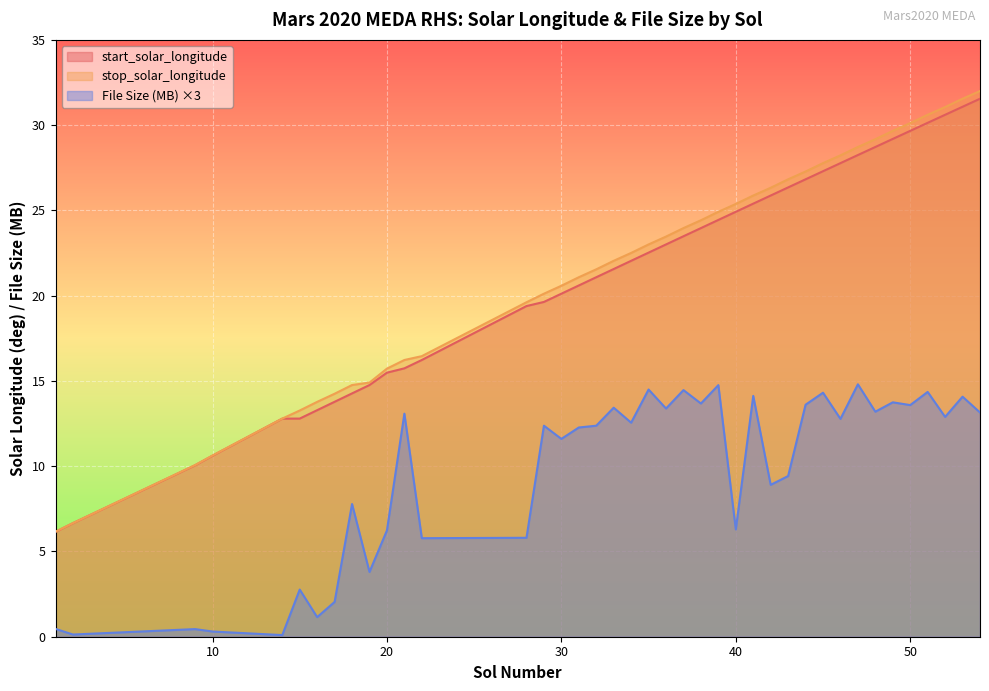

What is the sum of the File Size (MB) values at 47 and 53?

28.9